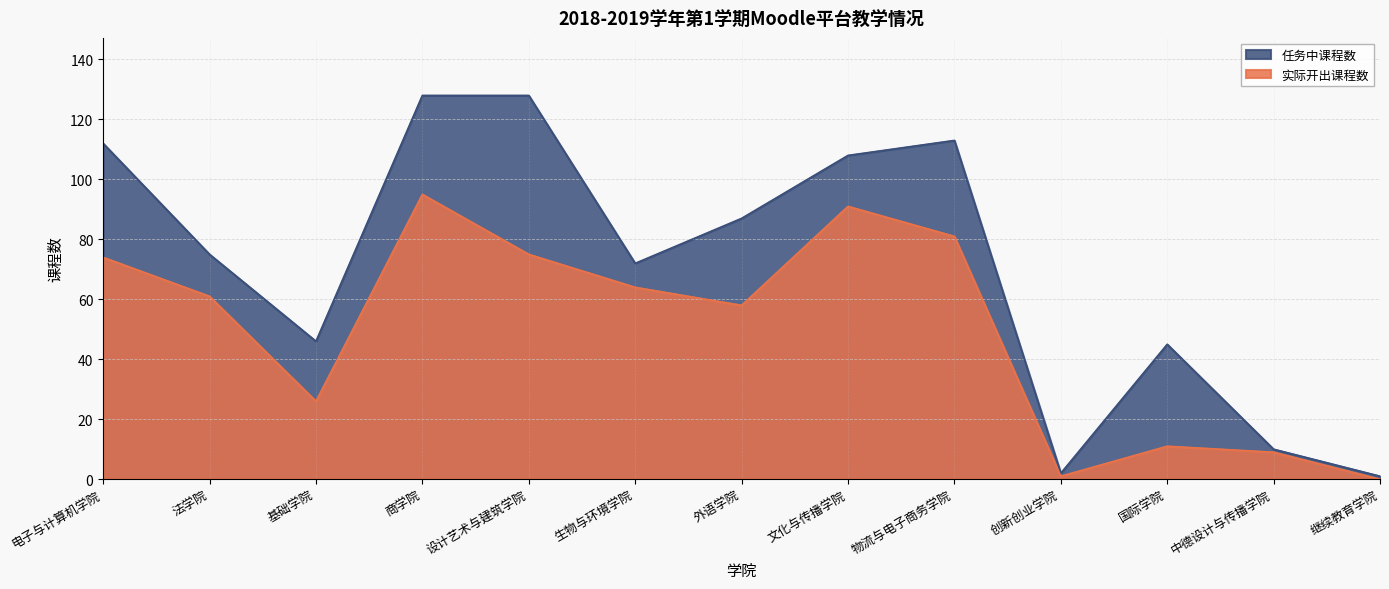

What is the label of the 11th point from the right?

基础学院